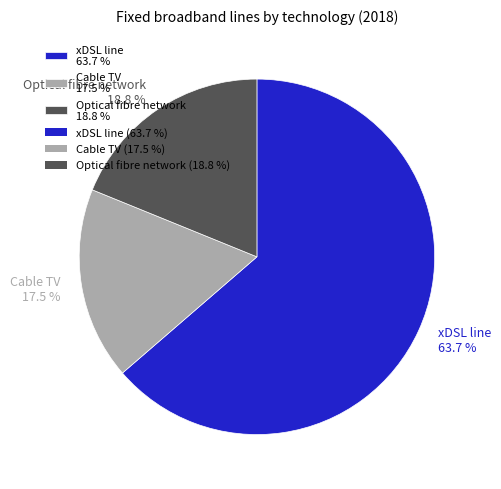

Does xDSL line 63.7 % account for over 50% of the chart?

Yes